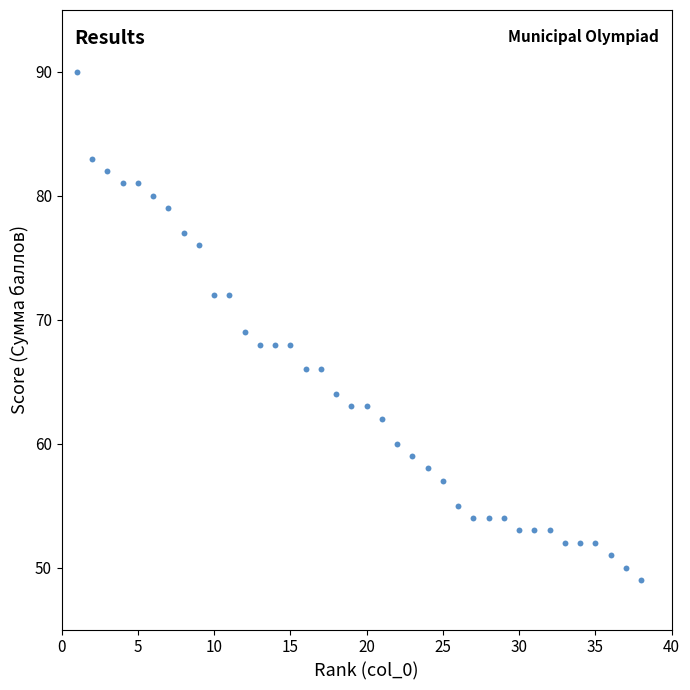

What is the range of X values (max minus min)?

37